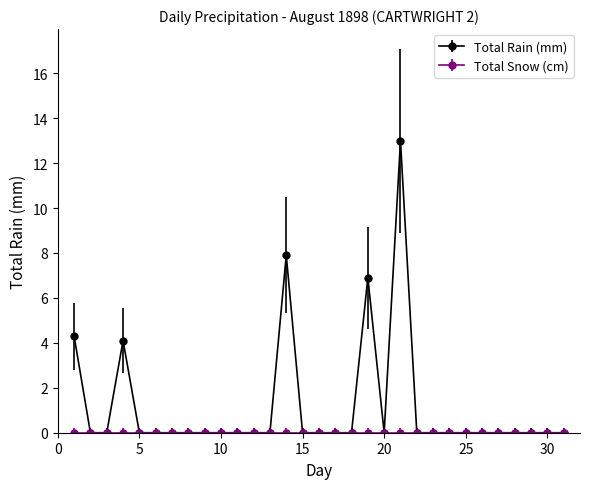

Which series has the widest spread of values?

Total Rain (mm)